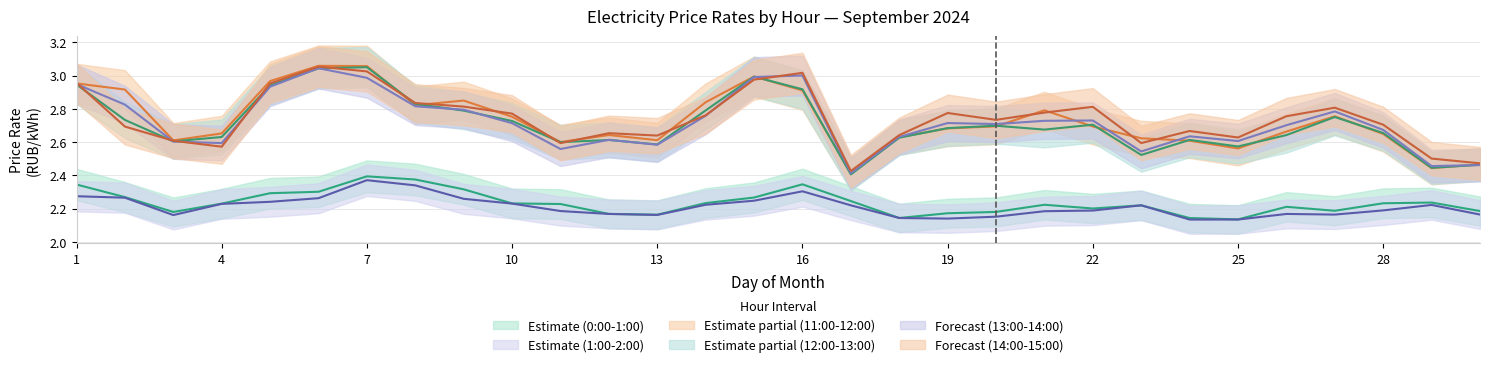

True or false: 12:00-13:00 and 0:00-1:00 cross at least once.

False